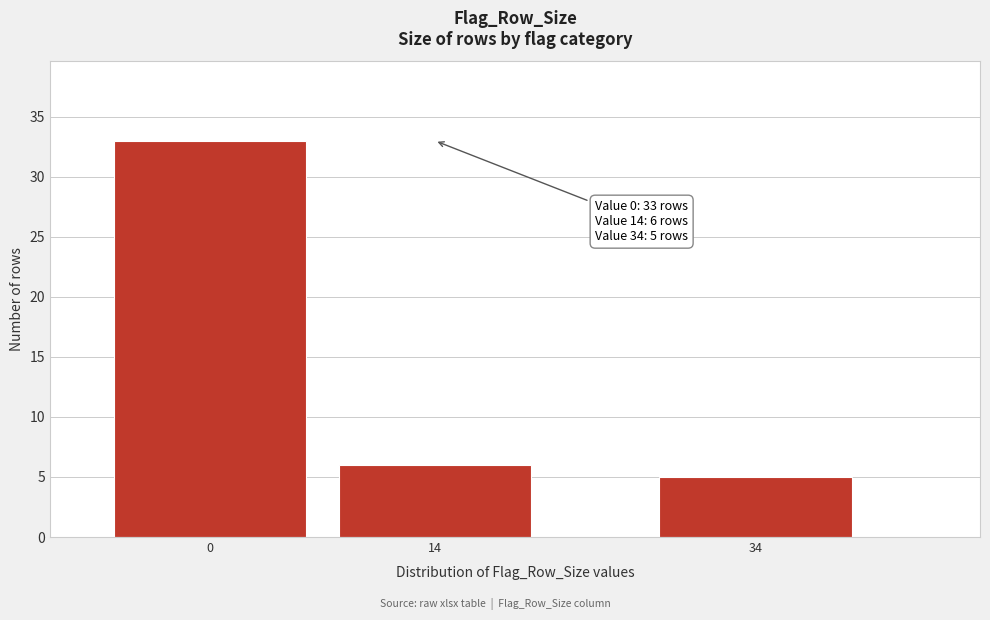

Reading left to right, what are all the values shown in this chart?

0=33	14=6	34=5